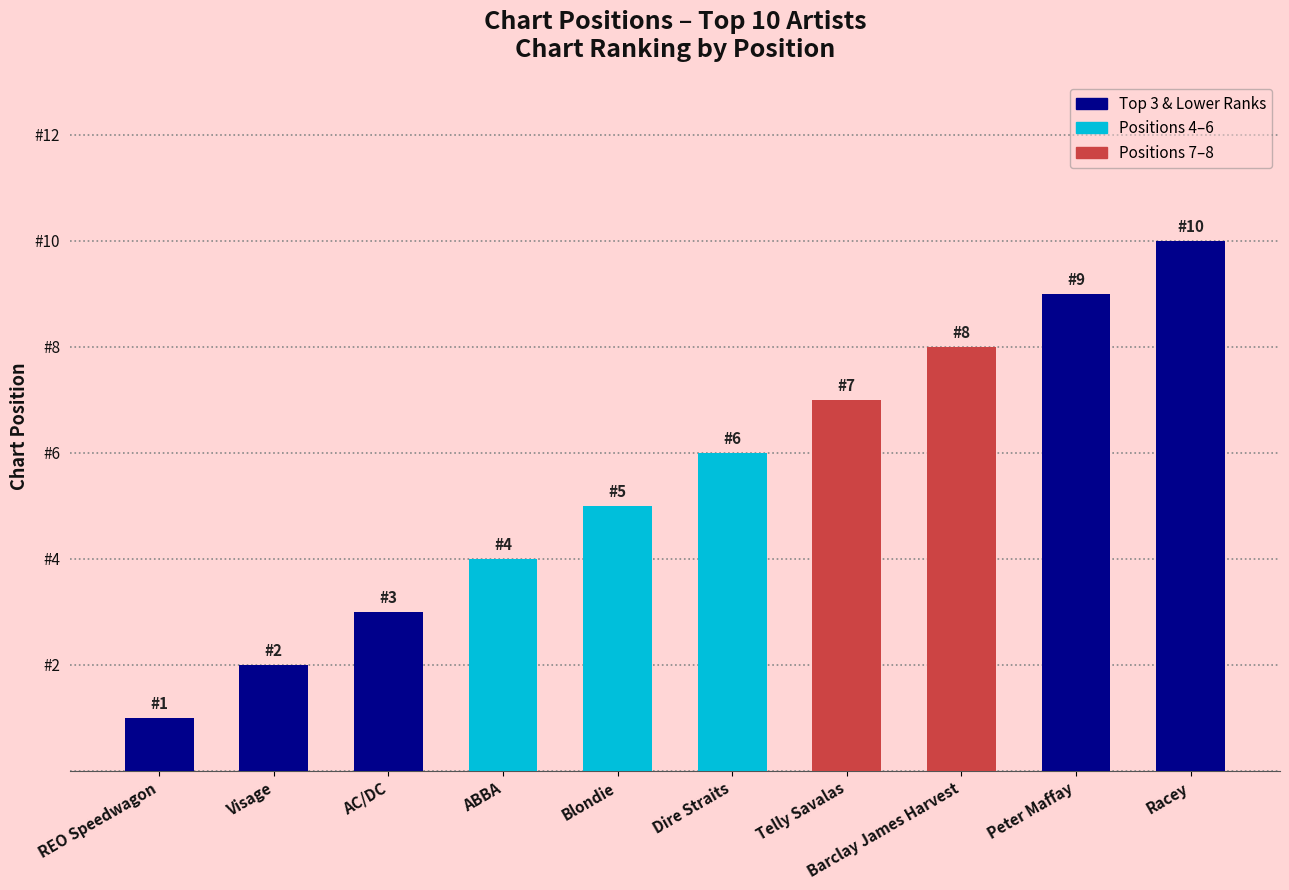

Where does the data first go above 6?

Telly Savalas